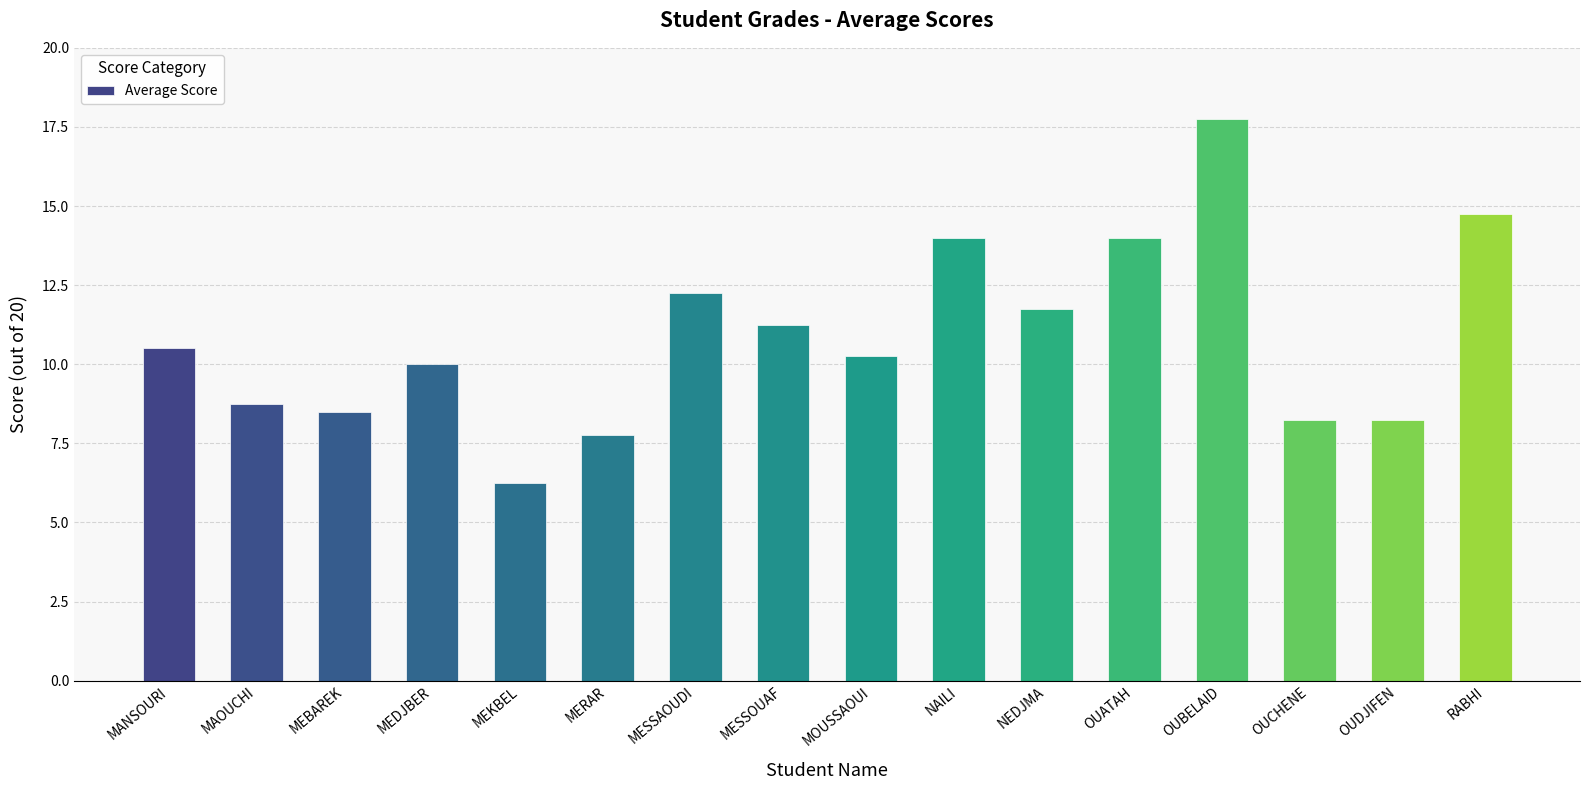

Between OUDJIFEN and MESSOUAF, which is larger?

MESSOUAF